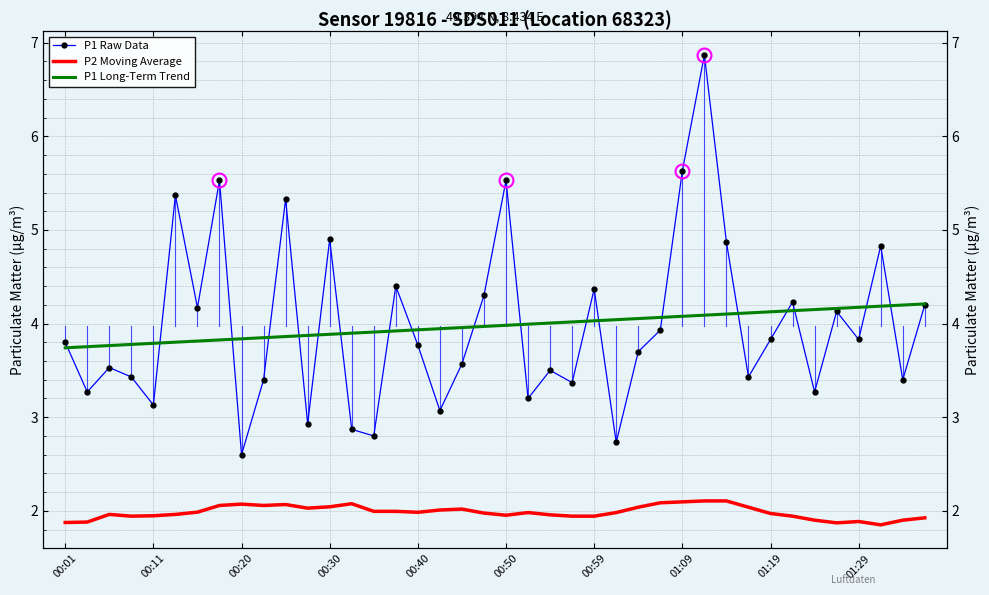

What is the greatest value displayed?

6.9